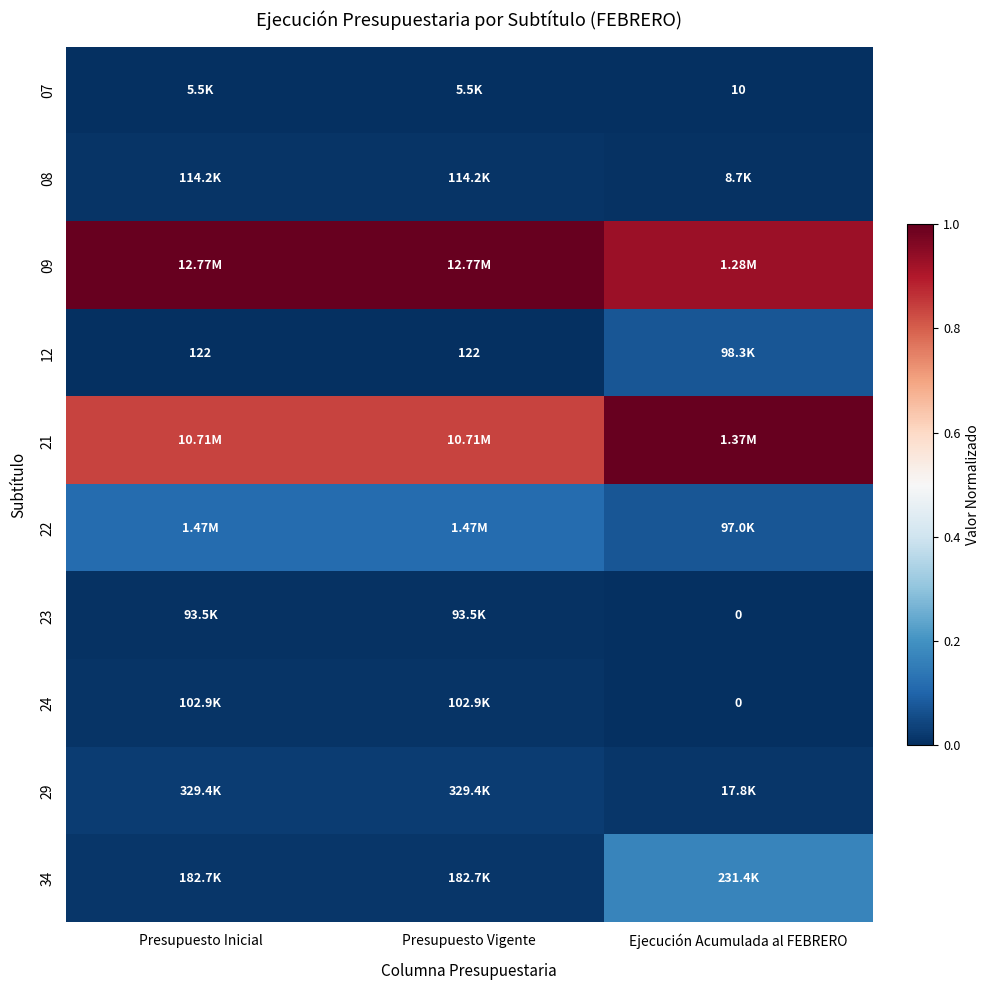

Is the value of 34 at Presupuesto Vigente greater than the value of 07 at Presupuesto Vigente?

Yes